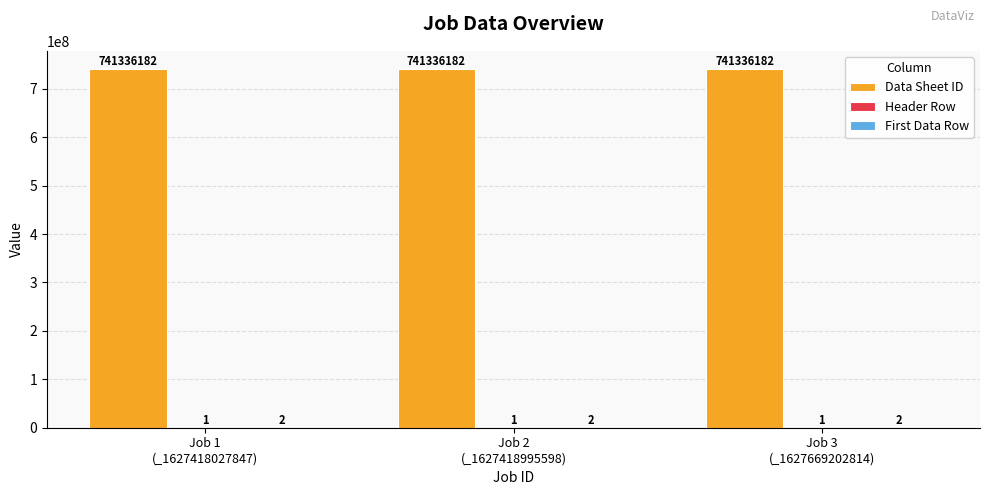

What is the sum of all Data Sheet ID values?

2224008546